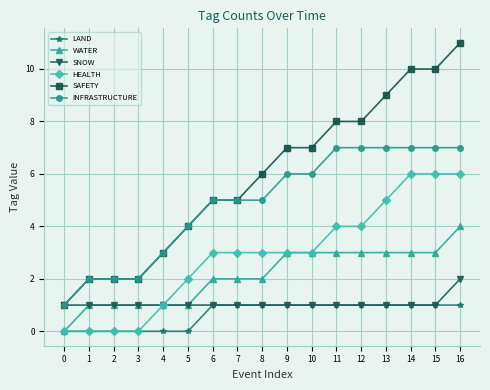

Which series has the largest range (max minus min)?

SAFETY